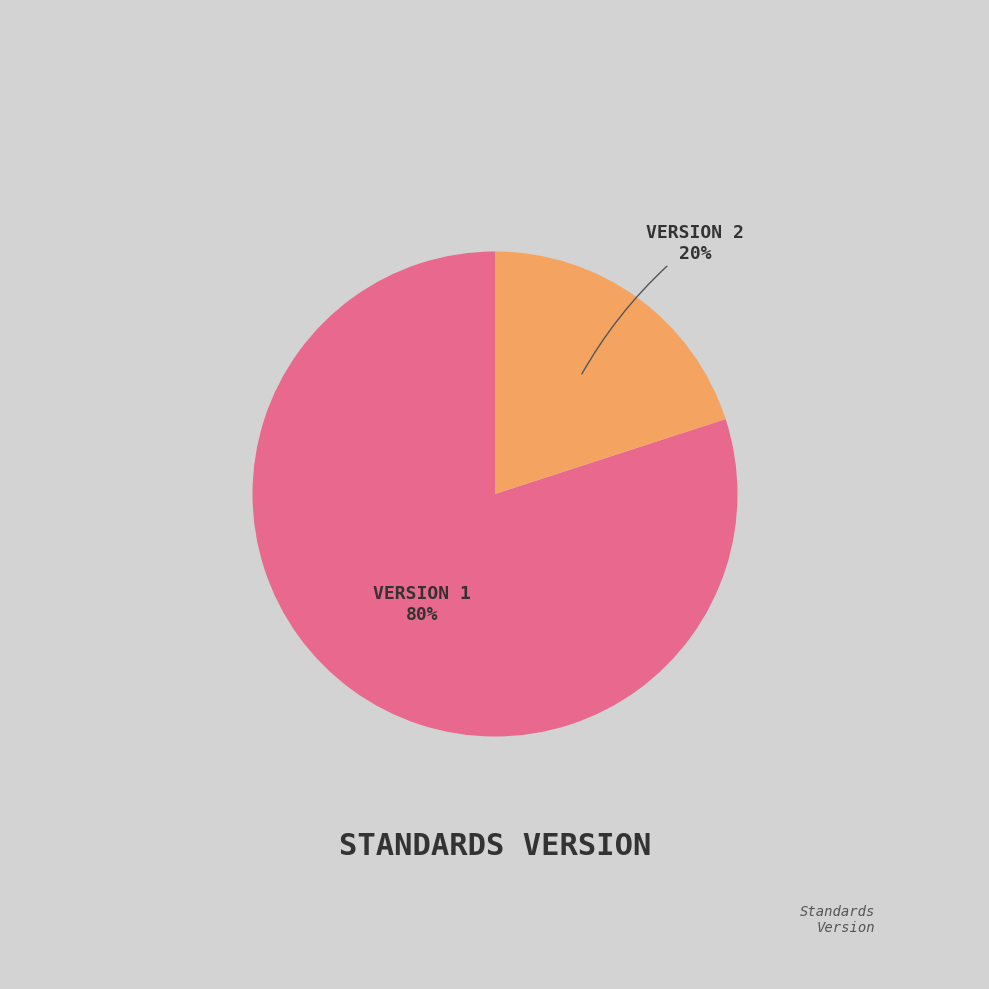

Is there any slice that represents more than half of the pie?

Yes